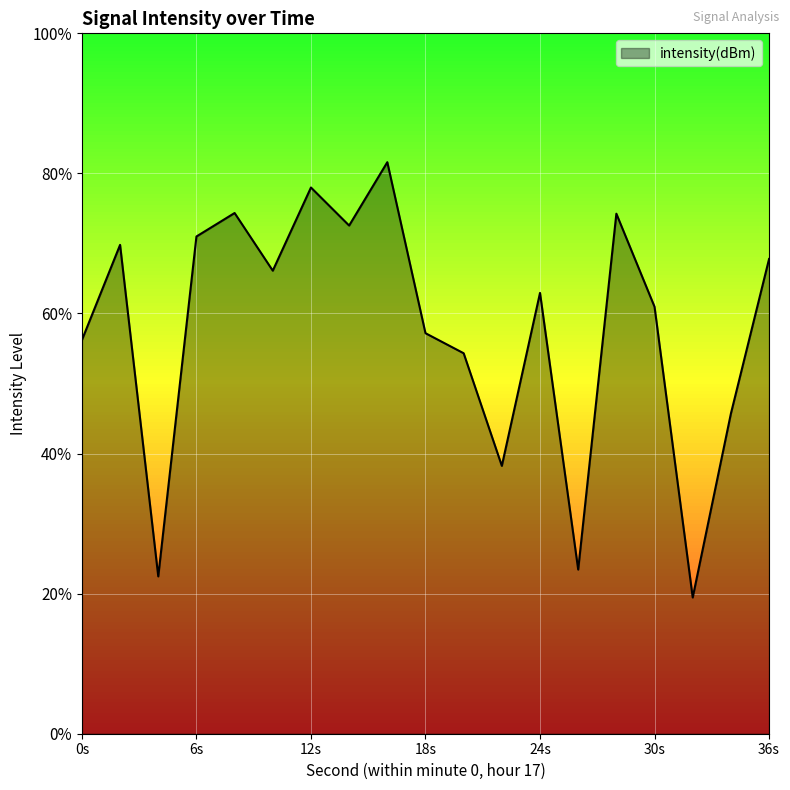

List the labels in order of value, smallest first.

32, 4, 26, 22, 34, 20, 0, 18, 30, 24, 10, 36, 2, 6, 14, 28, 8, 12, 16